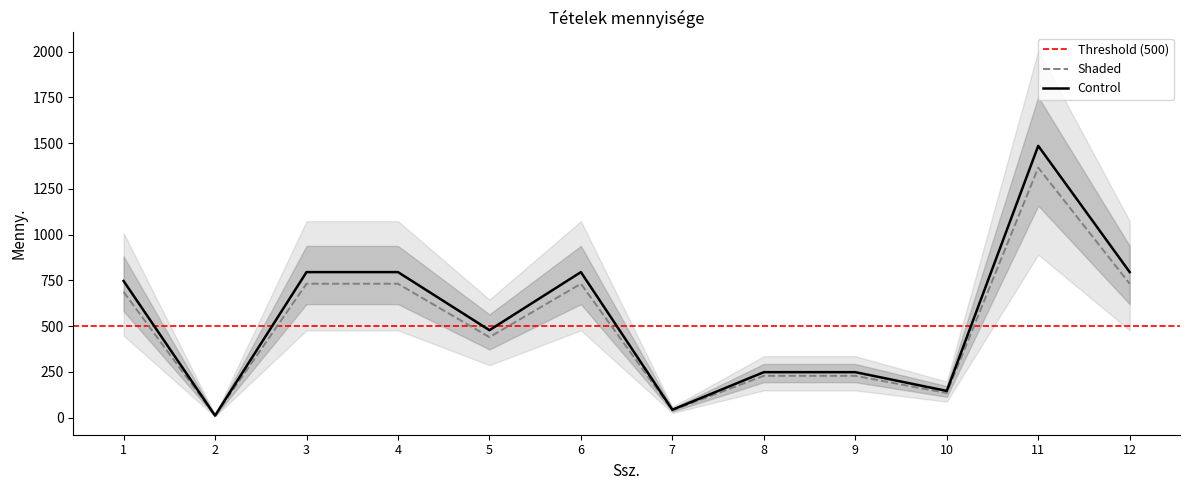

Read the value at 12.

732.0